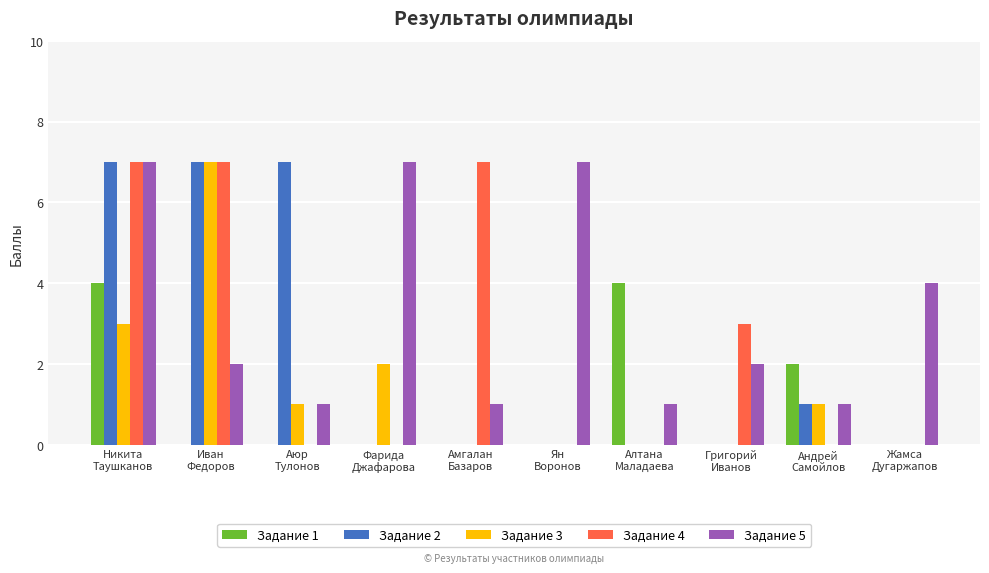

How many groups of bars are there?

10